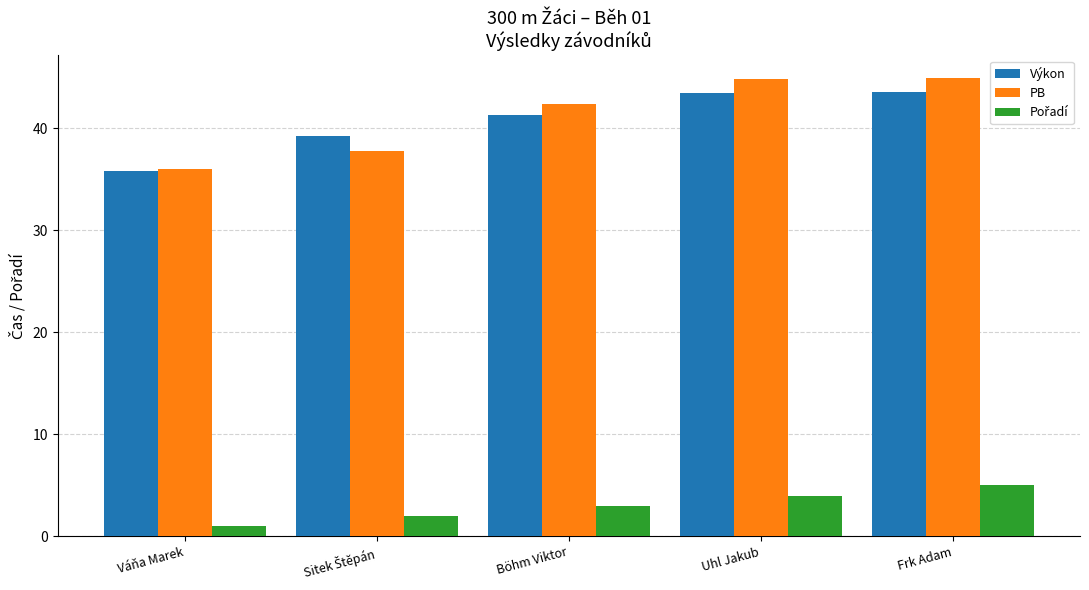

What is the minimum value shown in the chart?

1.0